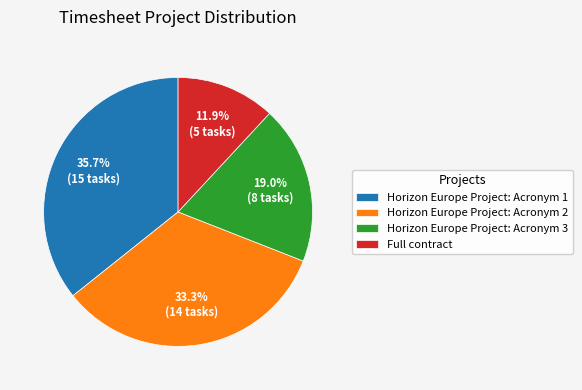

Approximately how many times larger is the value at Full contract compared to Horizon Europe Project: Acronym 1?

0.3